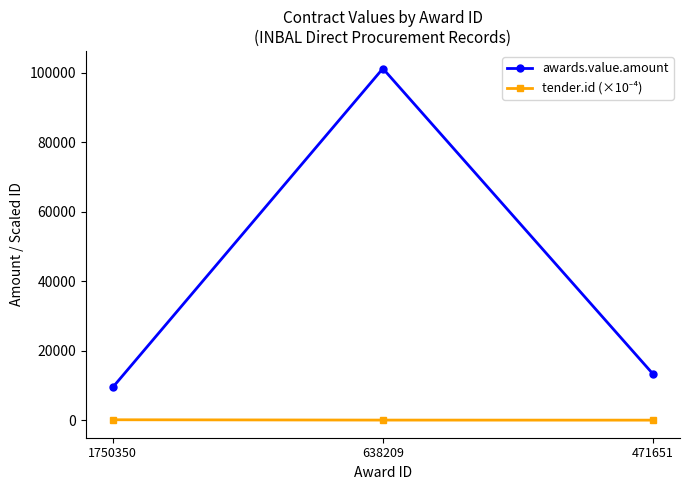

True or false: awards.value.amount has a value of 9509.2 at 1750350.

True